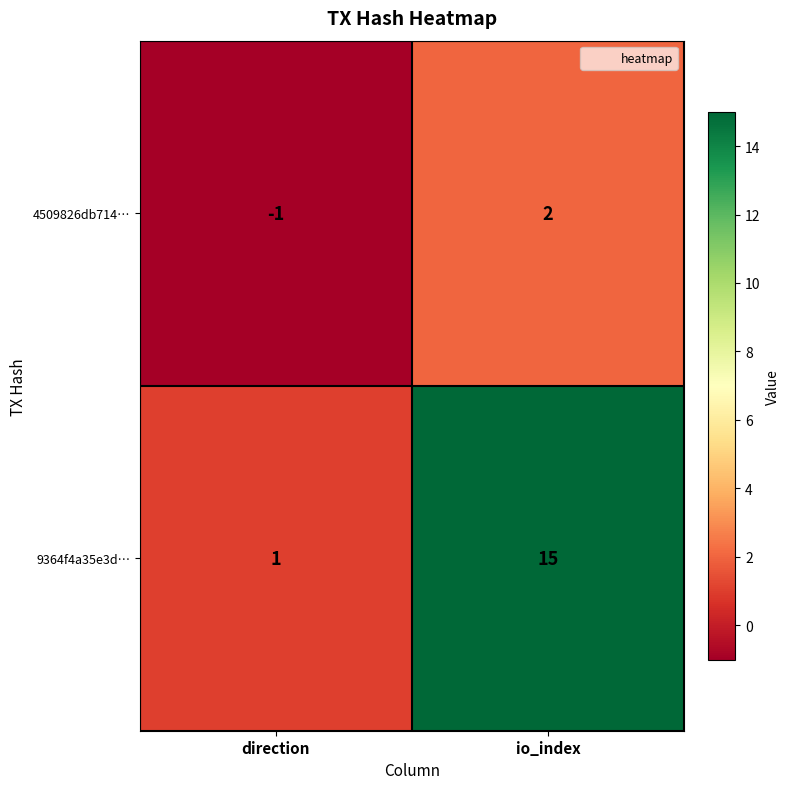

Which series has the largest total across all categories?

9364f4a35e3d…